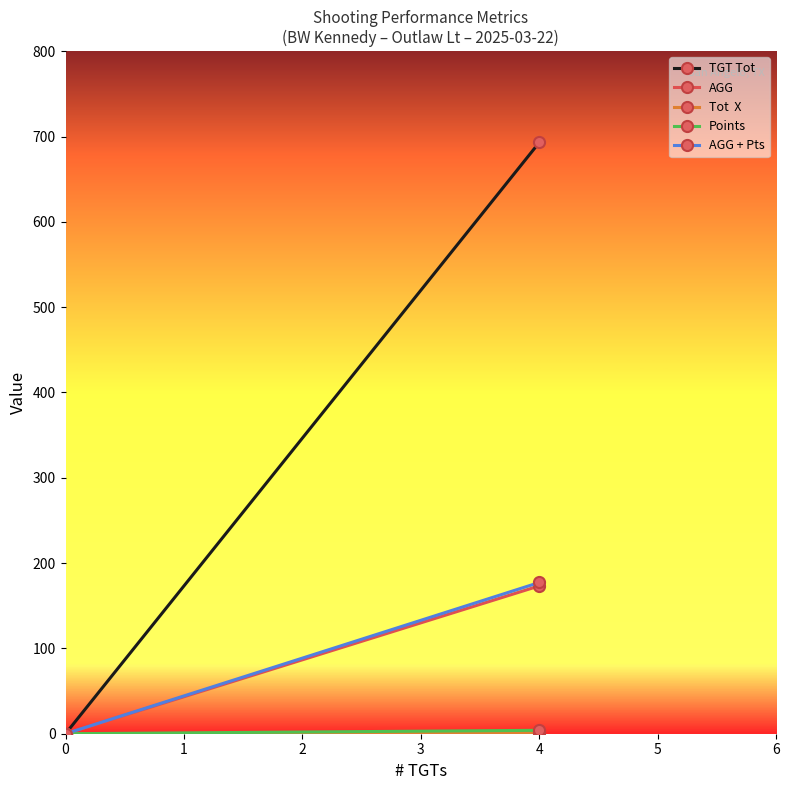

How many values in the AGG series are below 173?

1